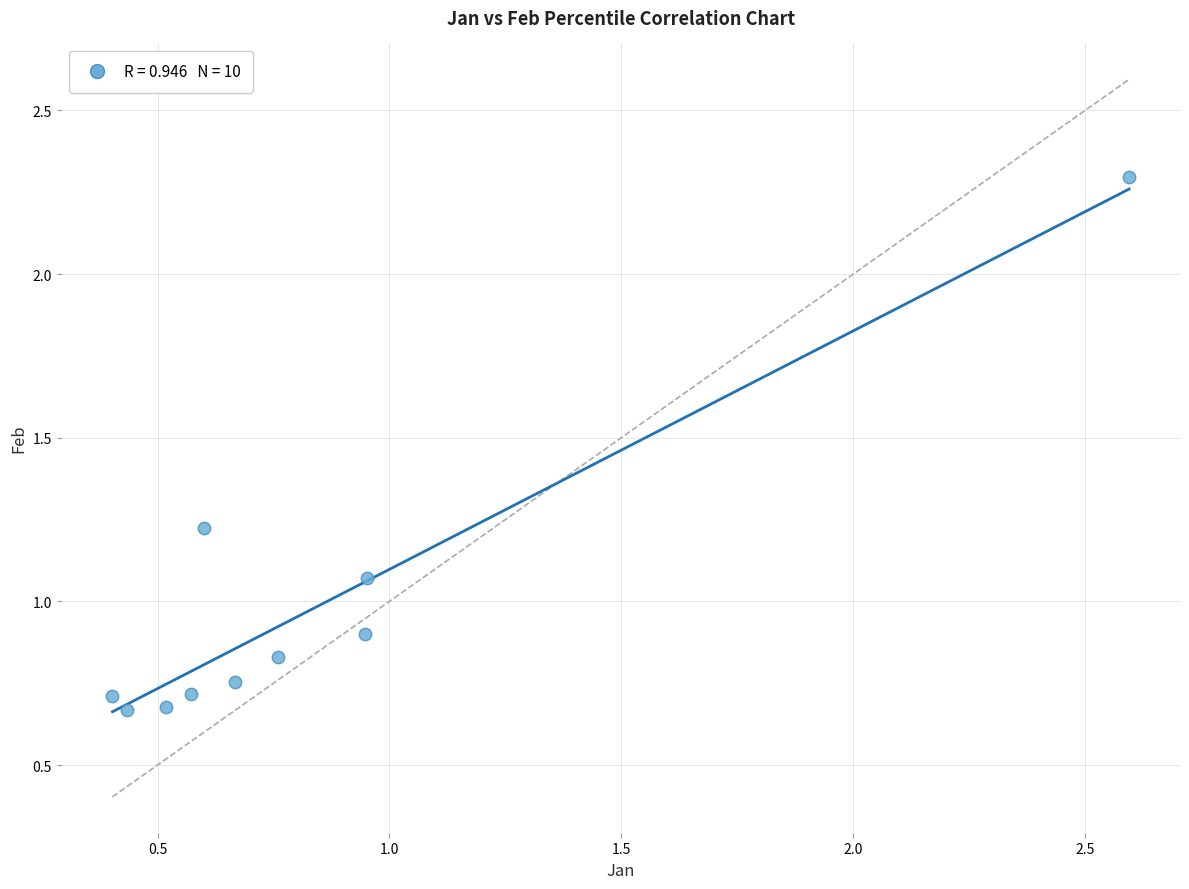

What is the range of X values (max minus min)?

2.2